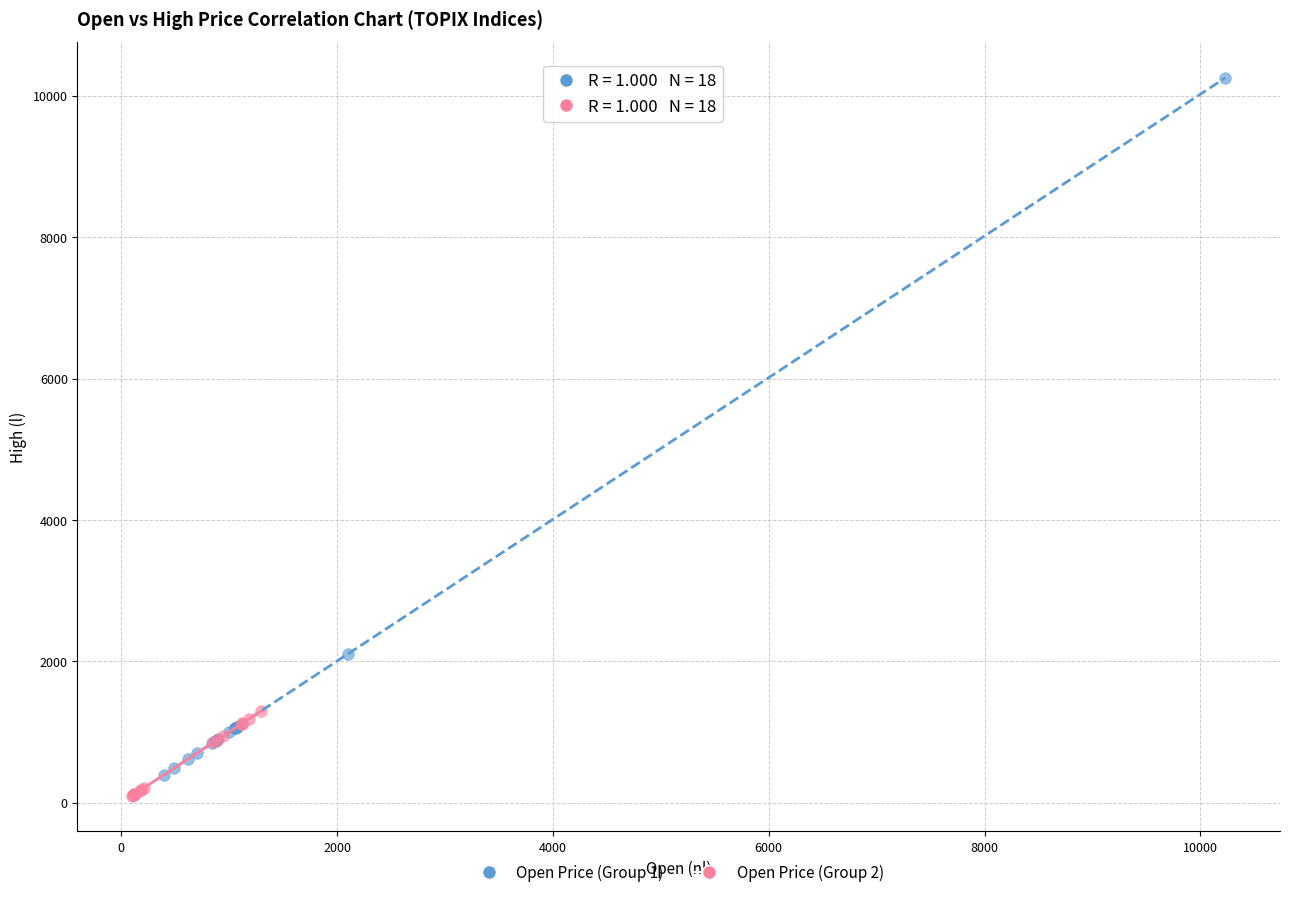

Which series has the widest spread of Y values?

Open Price (Group 1)